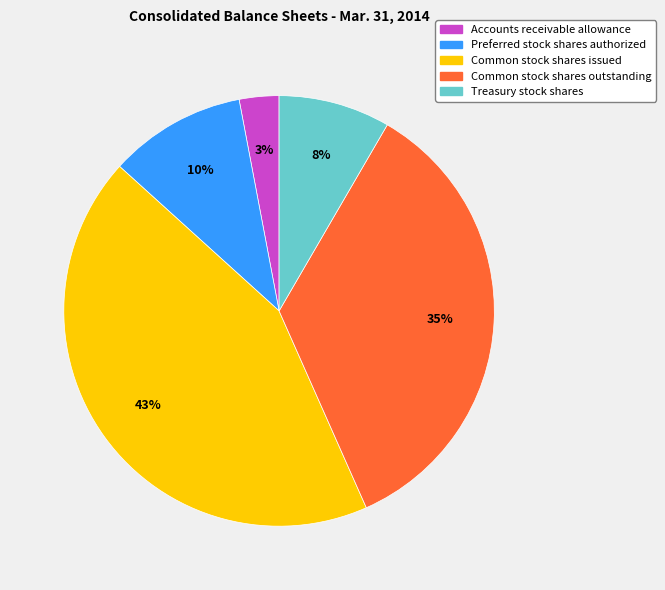

To the nearest percent, what is the difference between the largest and smallest slice percentages?

40%